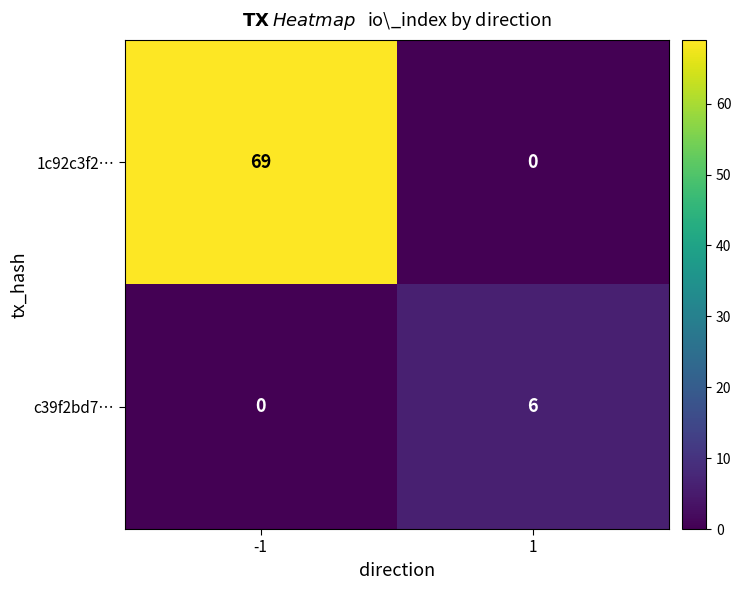

Which label corresponds to the largest value in the chart?

-1